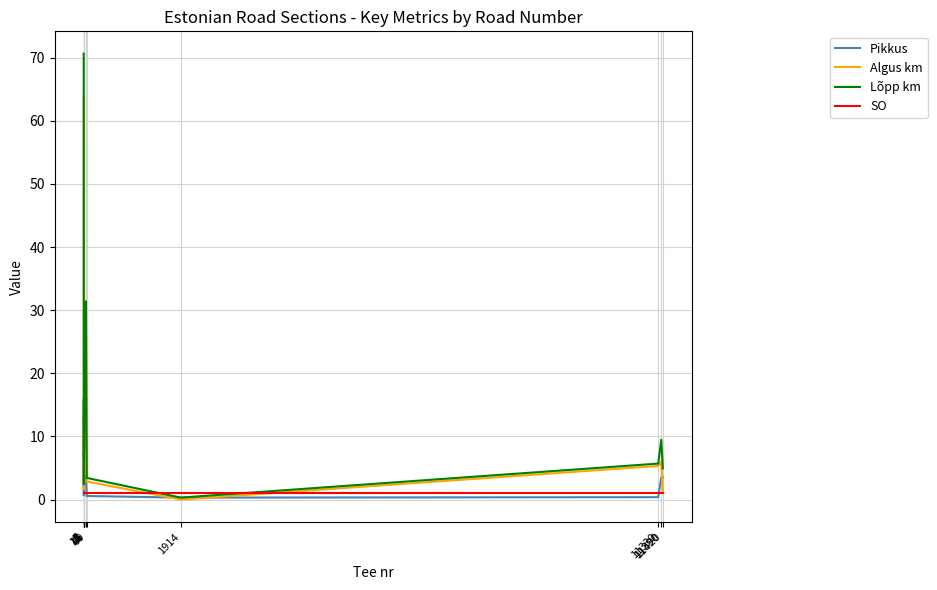

How many categories are shown in the chart?

13